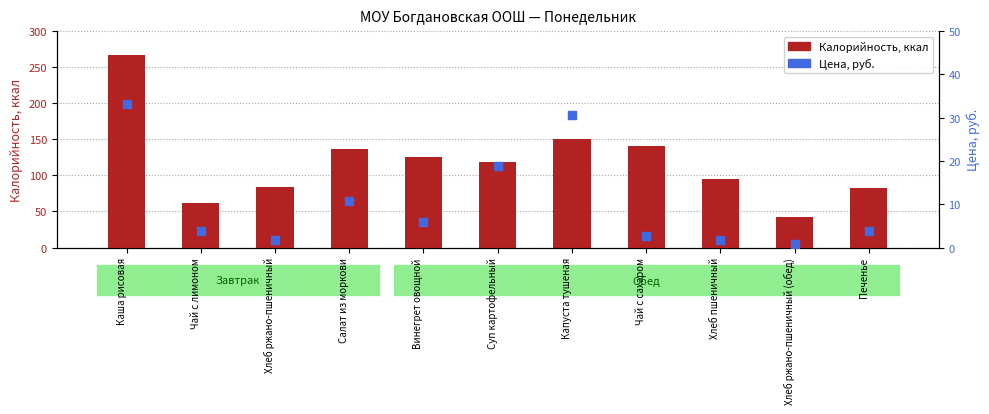

What is the total value across all series at Хлеб ржано-пшеничный (обед)?

43.2